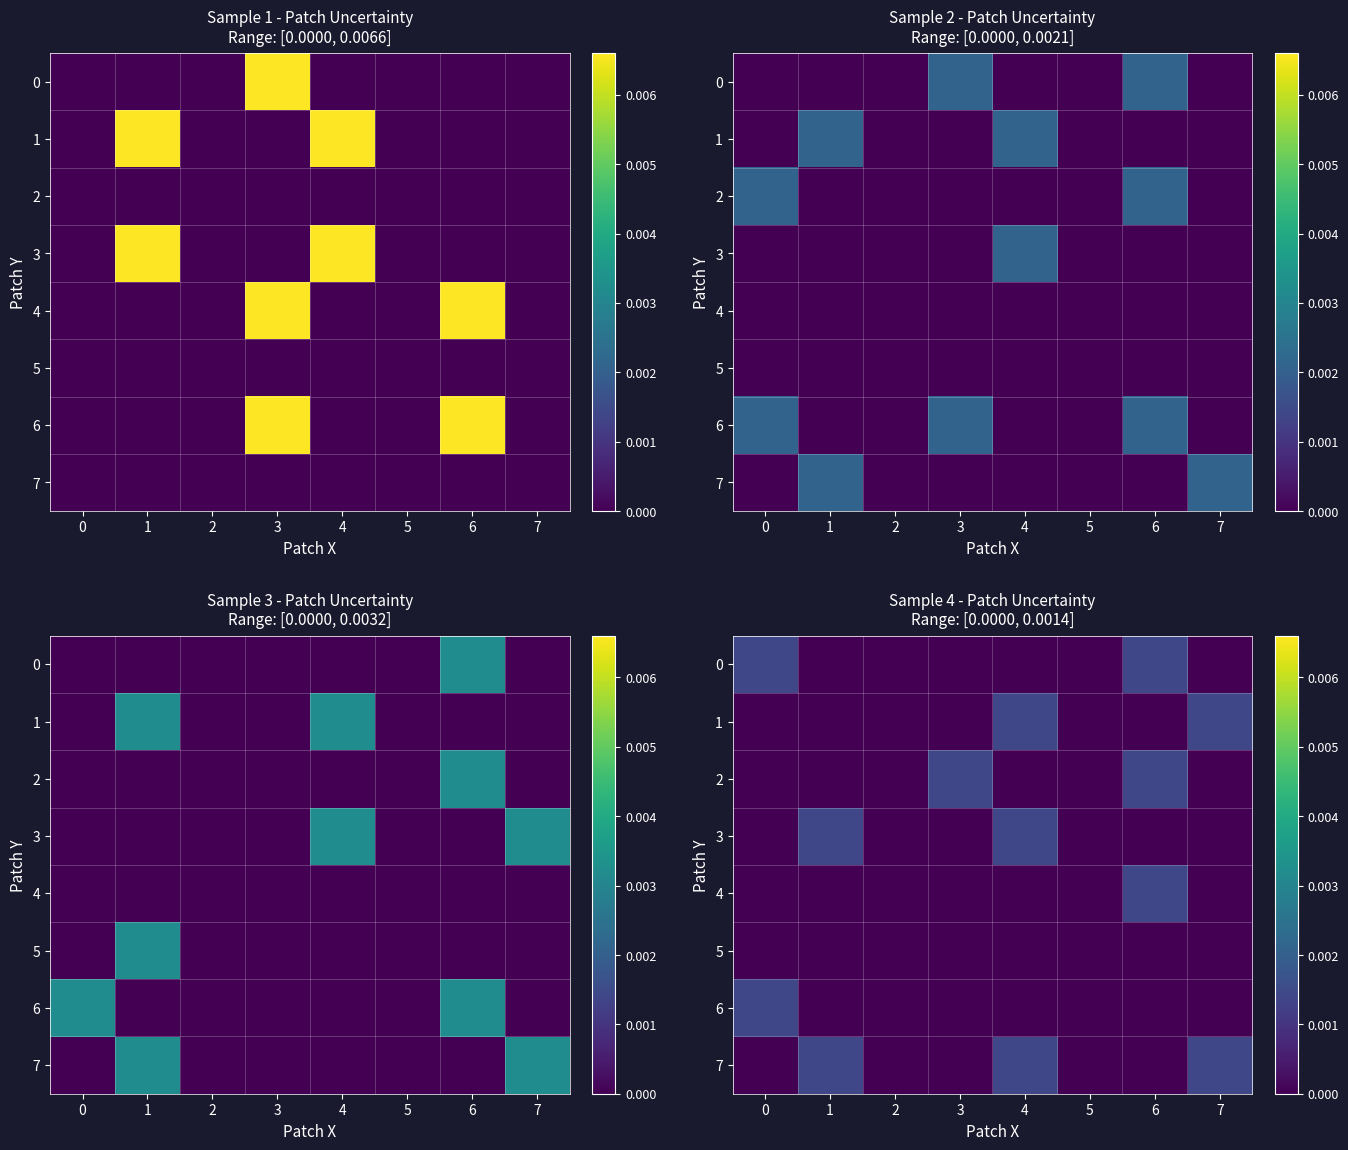

How many values in the 7 series exceed 0?

3